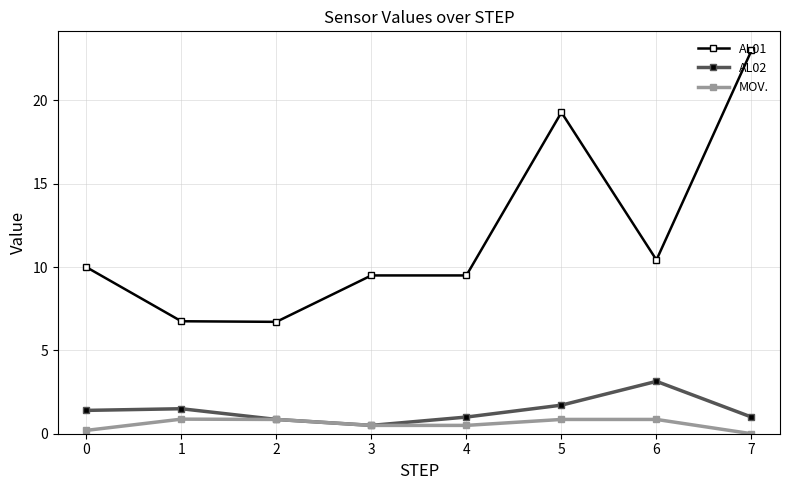

The value of AL01 at 1 is 3.6. True or false?

False